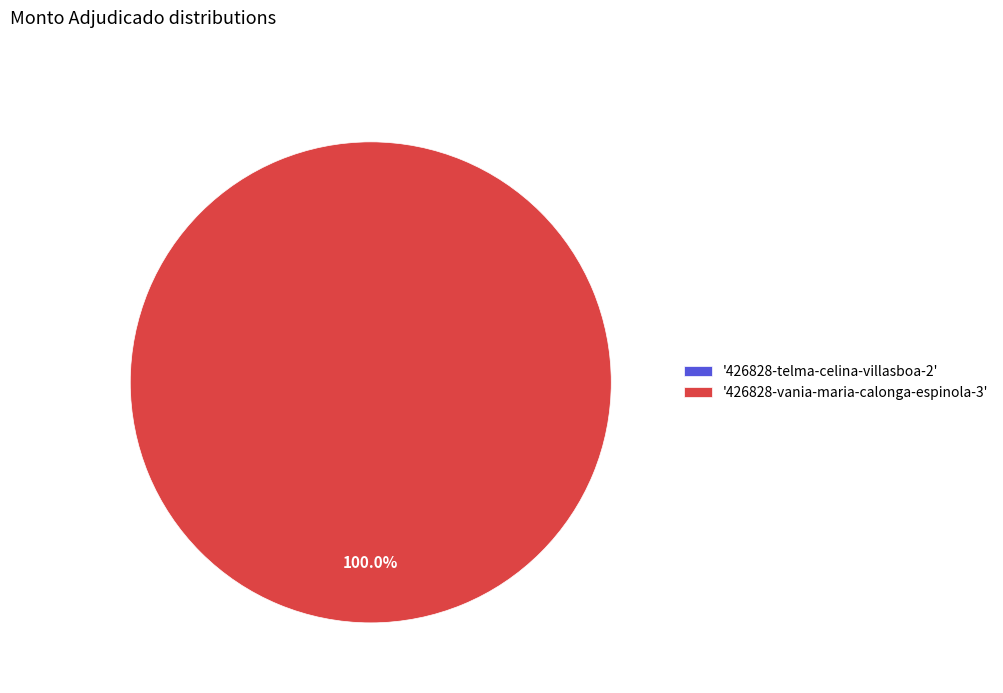

Is there a majority slice in this chart?

Yes